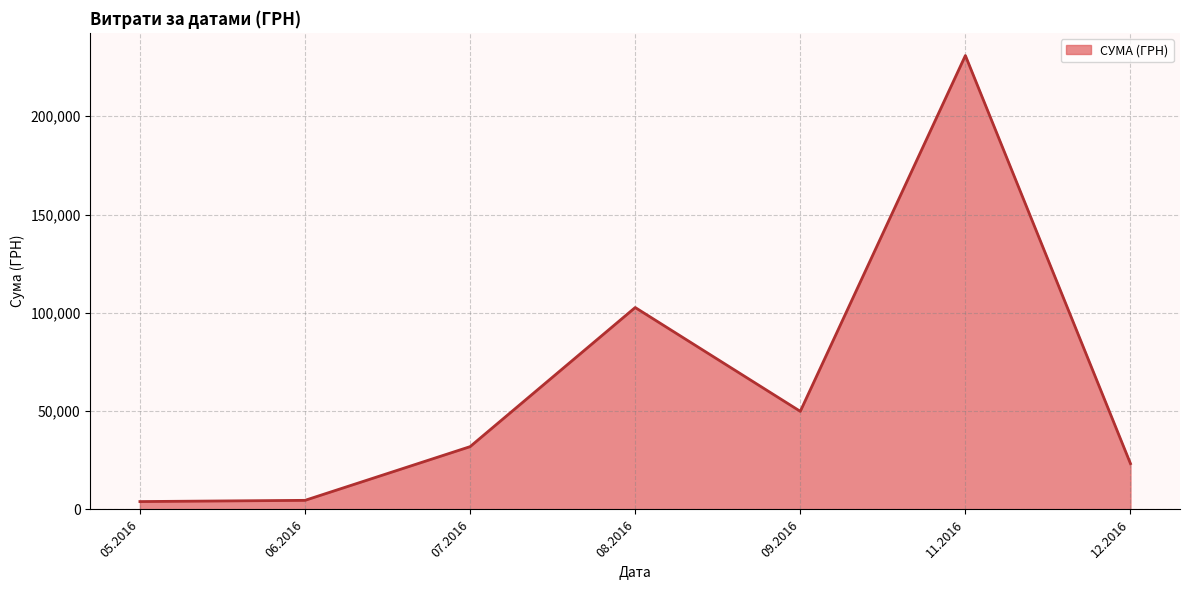

Where is the first local maximum?

08.2016